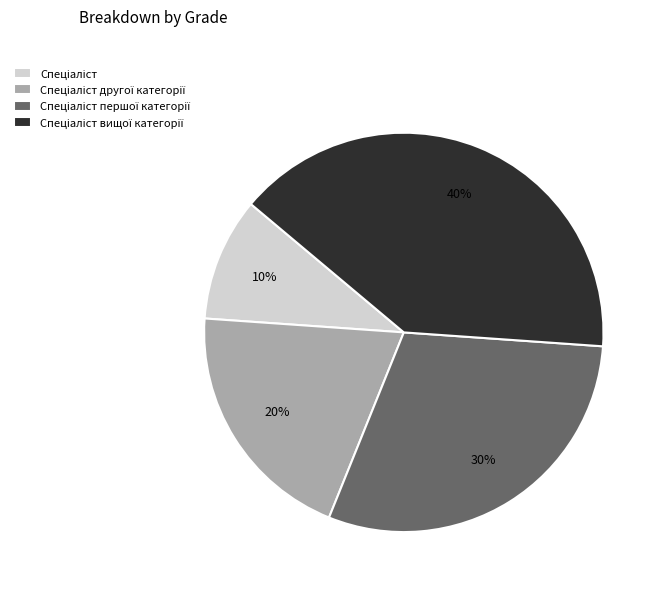

Does any single category account for the majority?

No